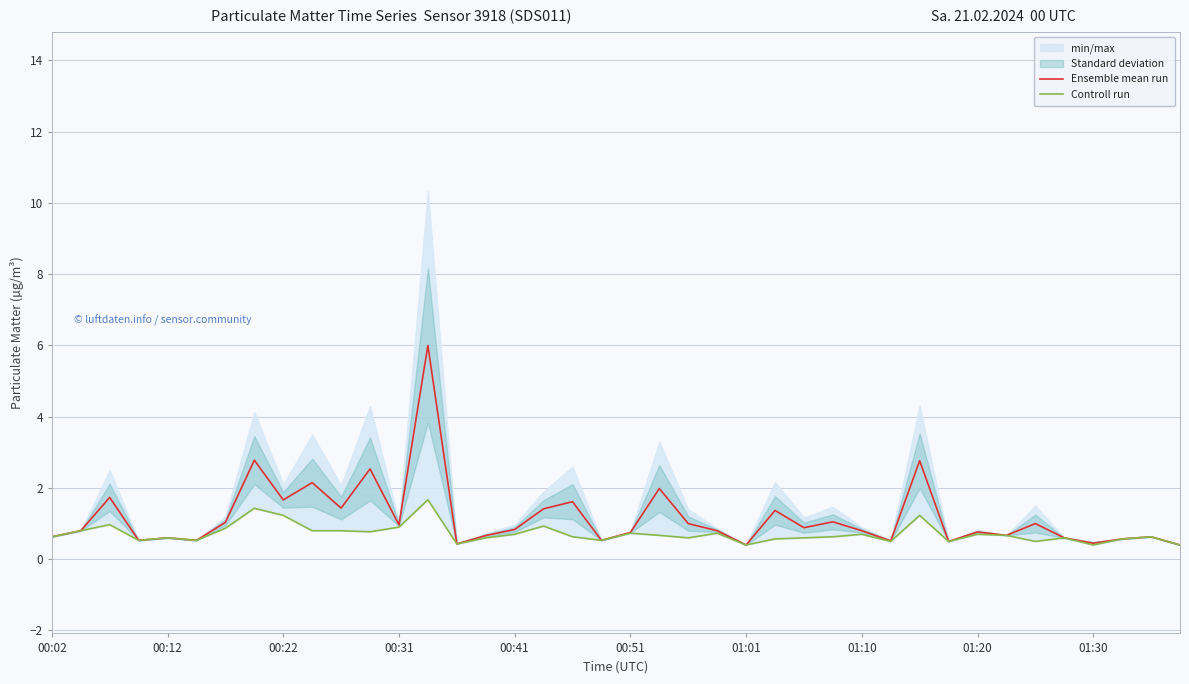

What is the highest value of the Ensemble mean run series?

6.0